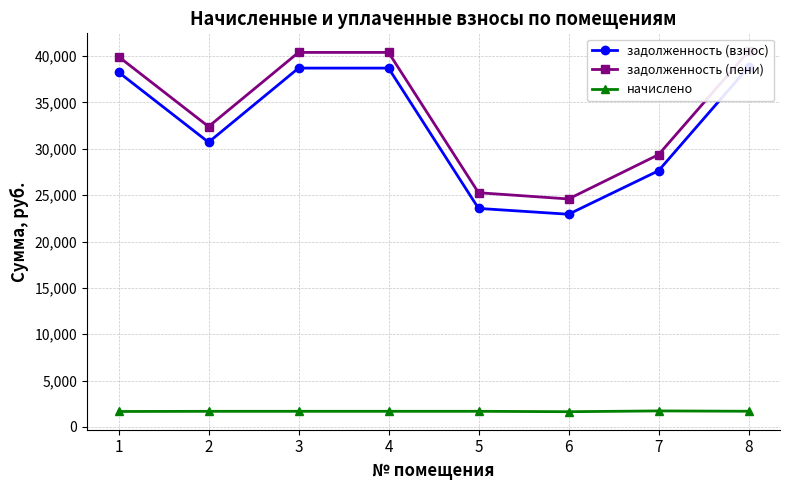

True or false: задолженность (пени) and задолженность (взнос) intersect in this chart.

False